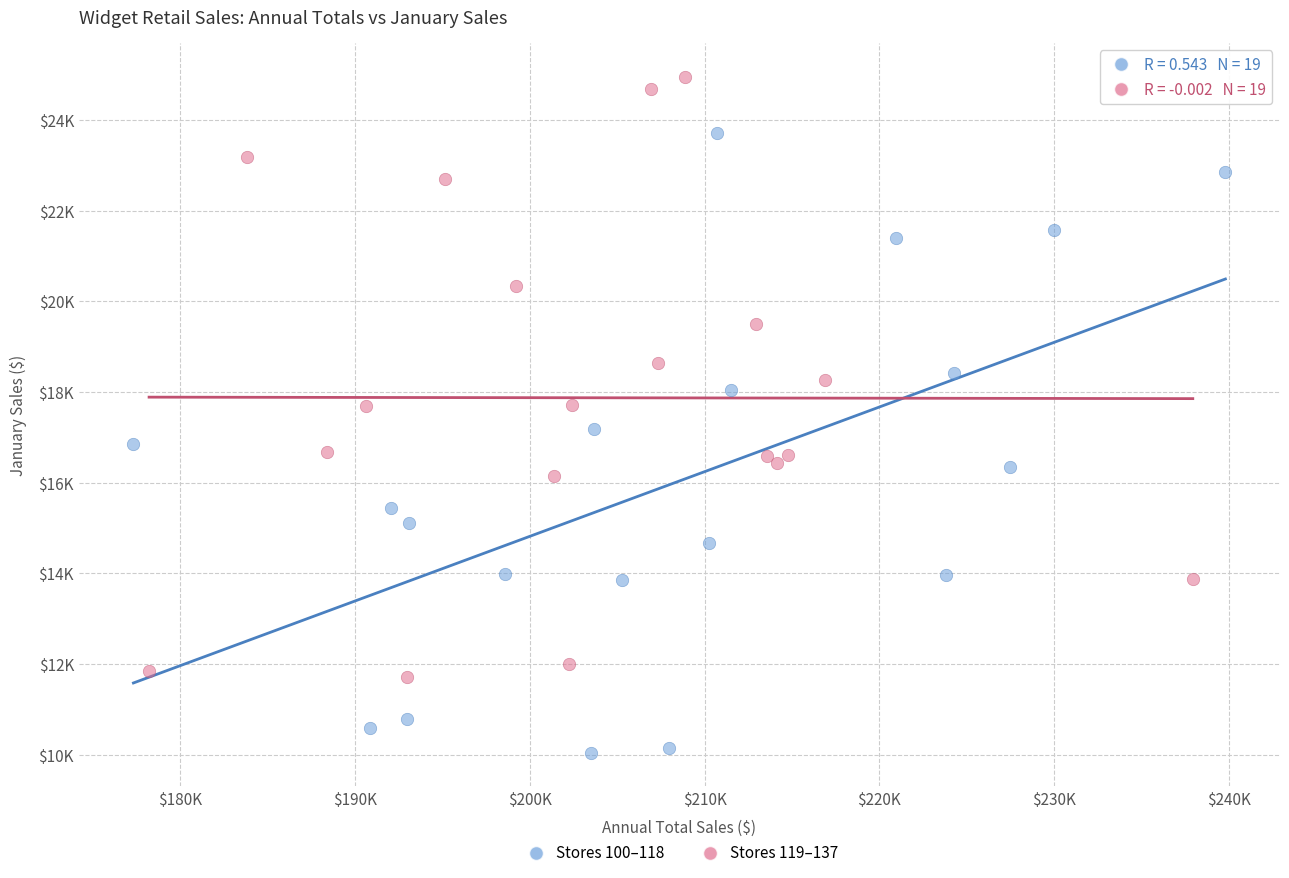

Which series contains the lowest Y value?

Stores 100–118